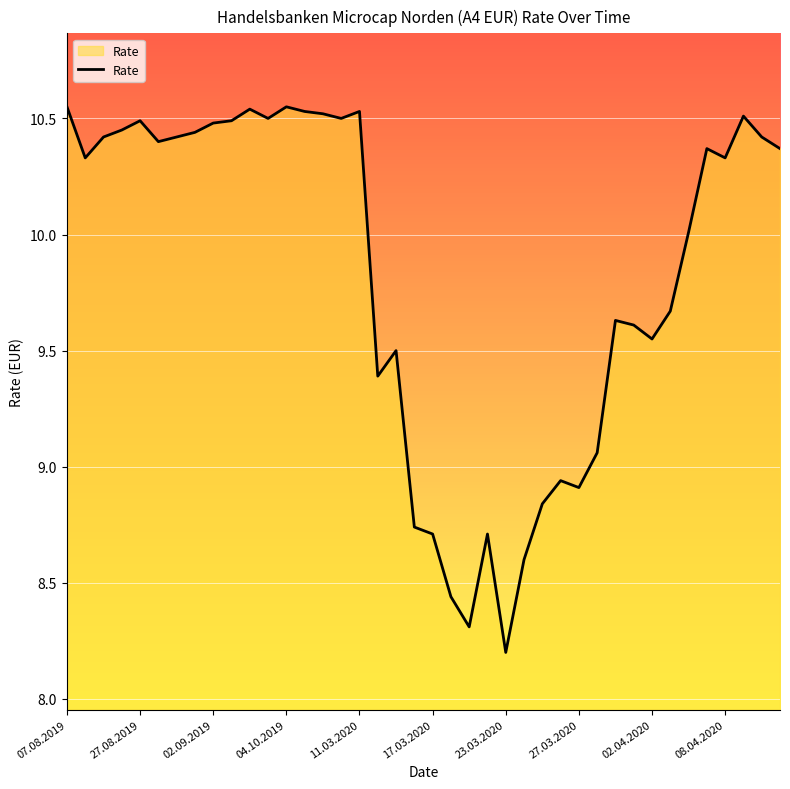

What is the smallest value displayed?

8.2